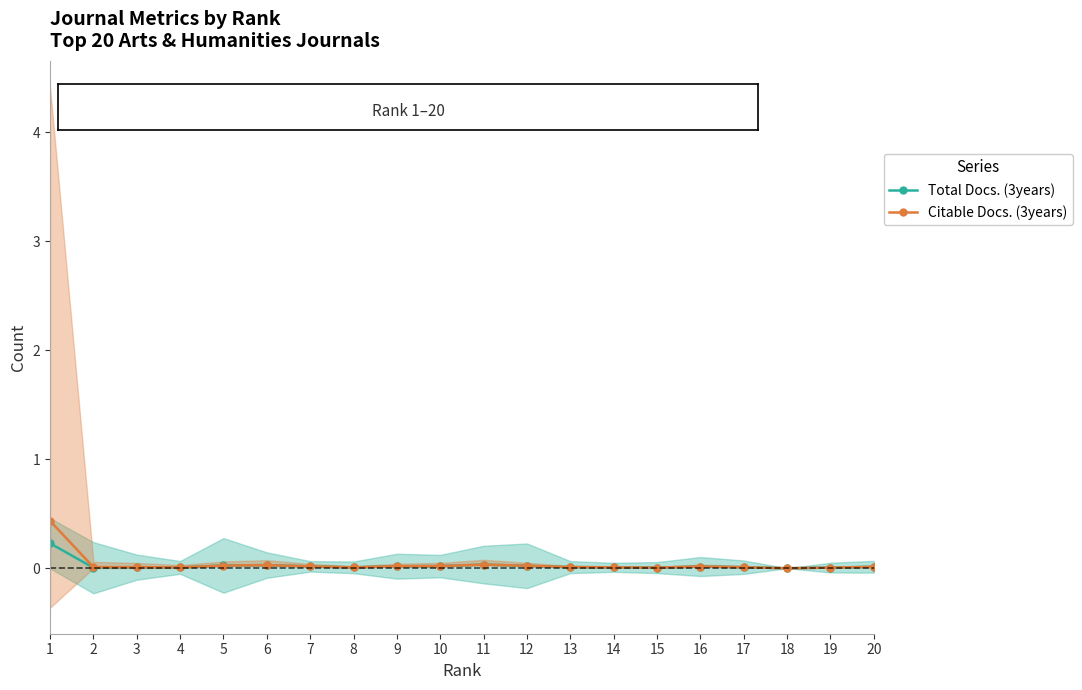

Between which two adjacent categories do Total Docs. (3years) and Citable Docs. (3years) first intersect?

2 and 3